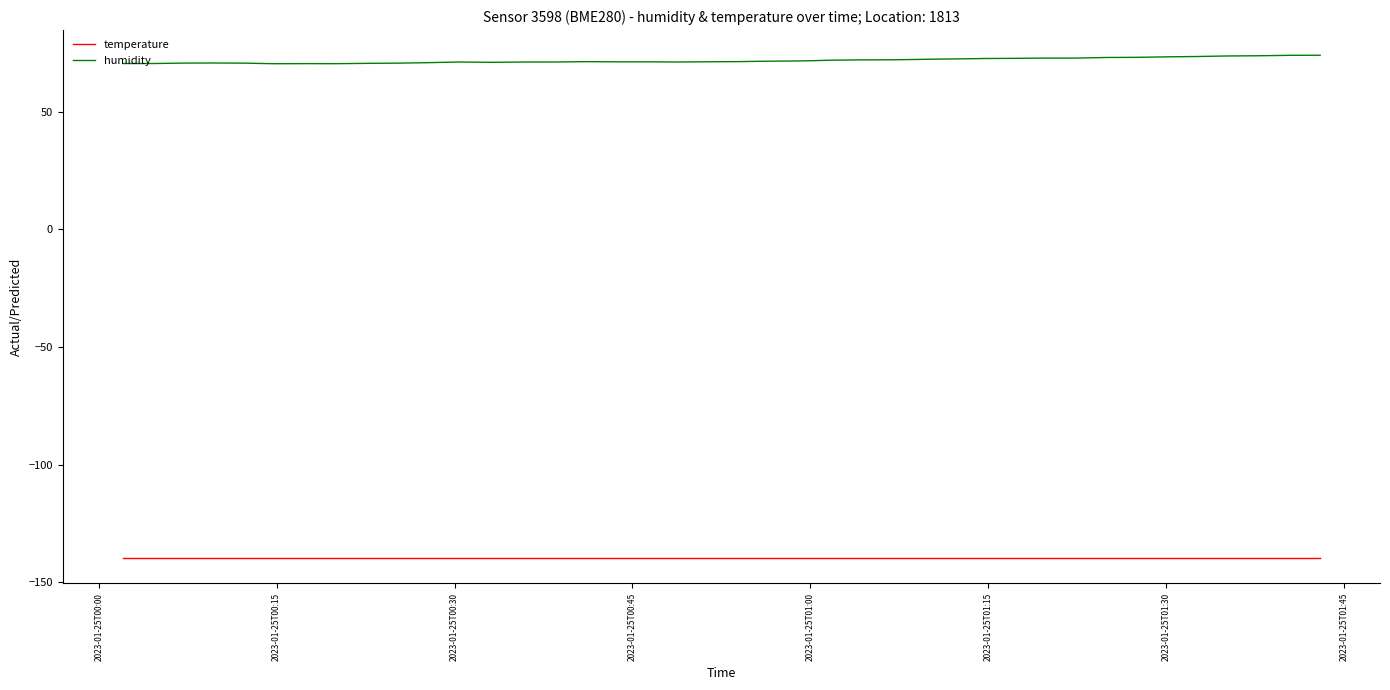

Rank the series by their average value, from highest to lowest.

humidity, temperature